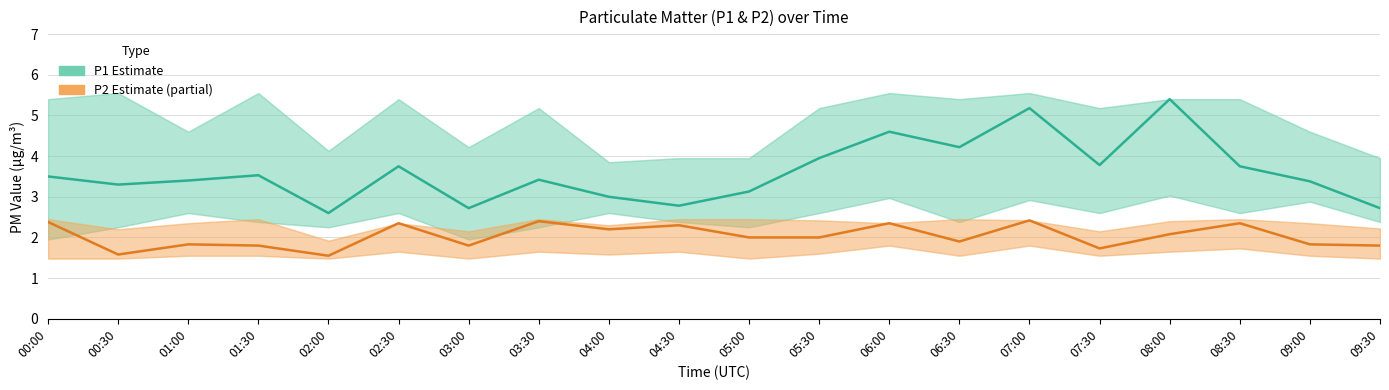

True or false: P2 (Estimate based on partial data) and P1 (Estimate) cross at least once.

False